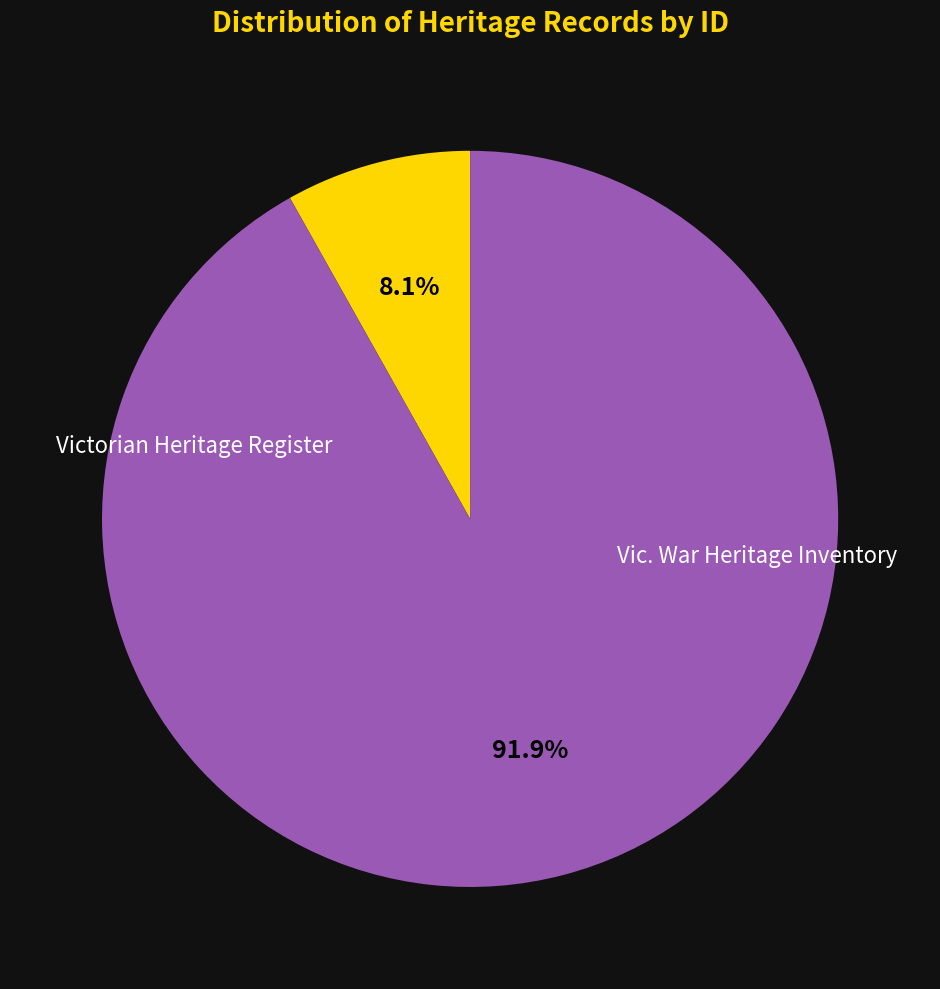

Does any single category account for the majority?

Yes